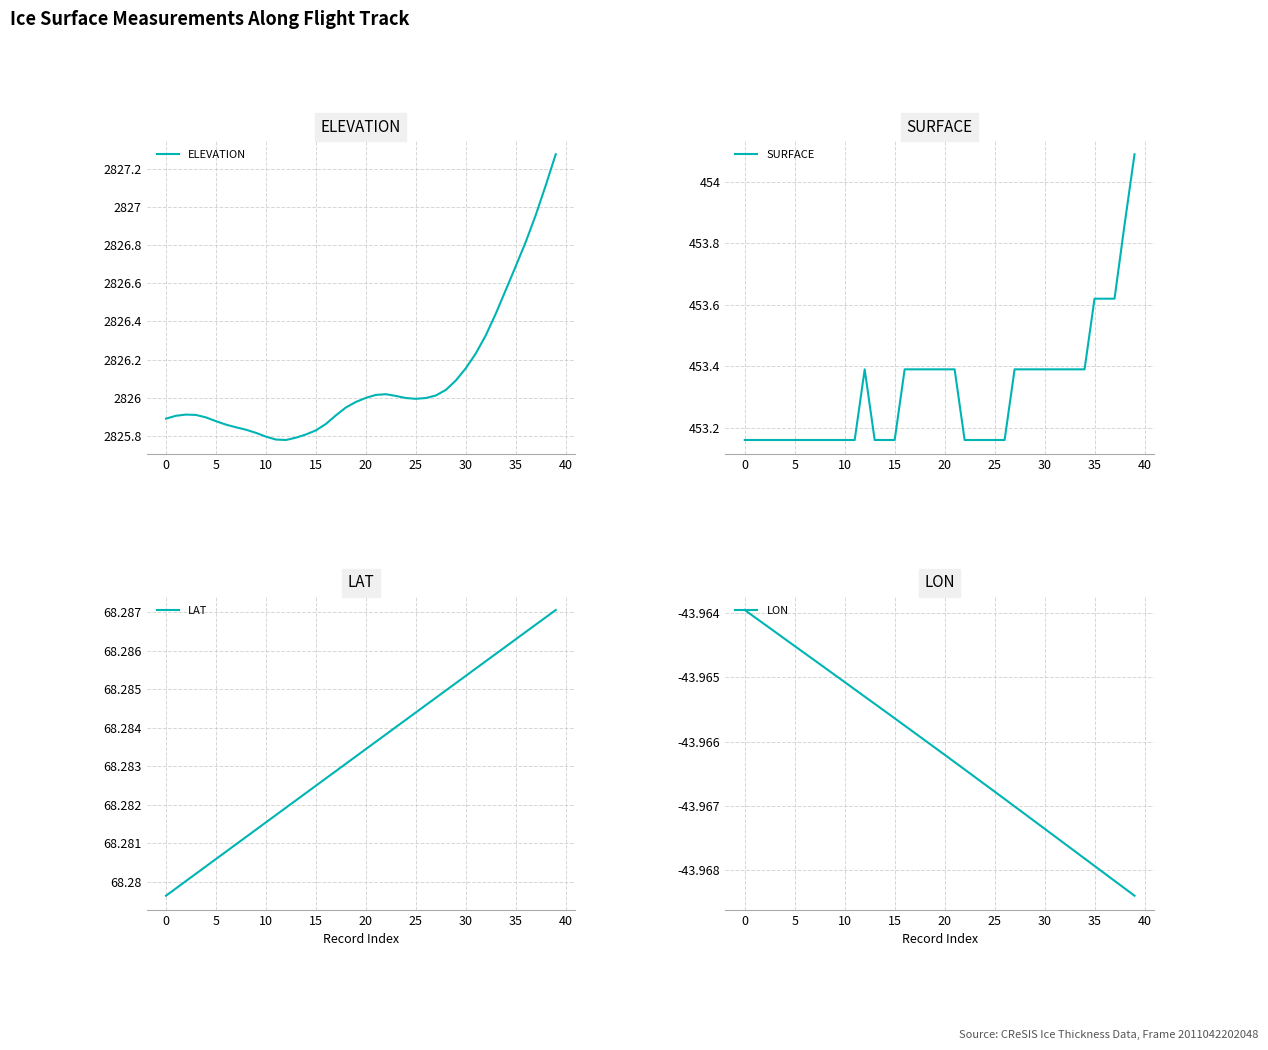

How many data points does each series have?

40